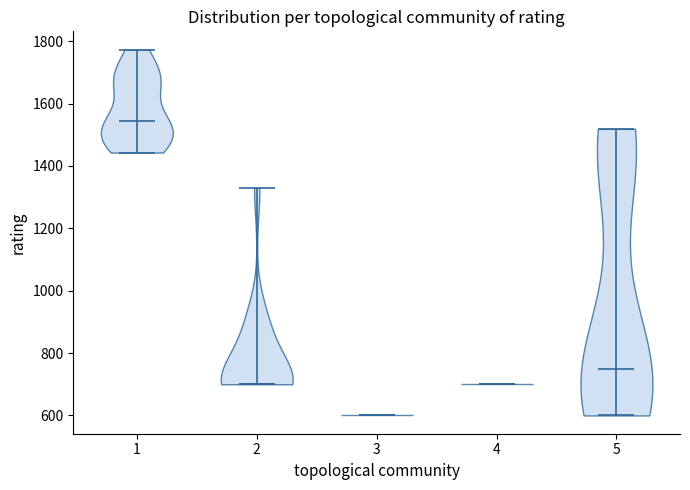

Reading left to right, read every violin against the y-axis: where its median line is, and the lowest and highest points it reaches. The values are not printed on the chart, so give them approximately, as read against the axis.

1: median line 1540, lowest point 1440, highest point 1780
2: median line 700, lowest point 700, highest point 1340
3: median line 600, lowest point 600, highest point 600
4: median line 700, lowest point 700, highest point 700
5: median line 760, lowest point 600, highest point 1520